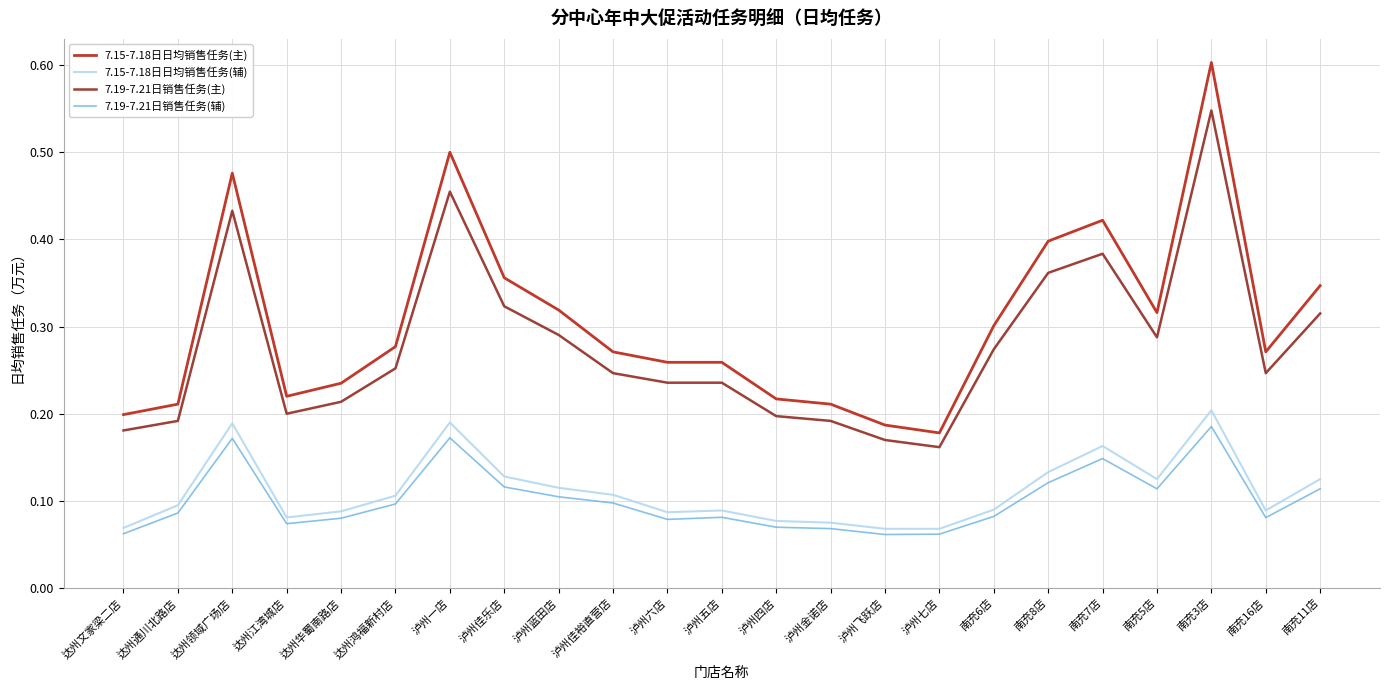

What are all the series names shown in the legend?

7.15-7.18日日均销售任务(主), 7.15-7.18日日均销售任务(辅), 7.19-7.21日销售任务(主), 7.19-7.21日销售任务(辅)